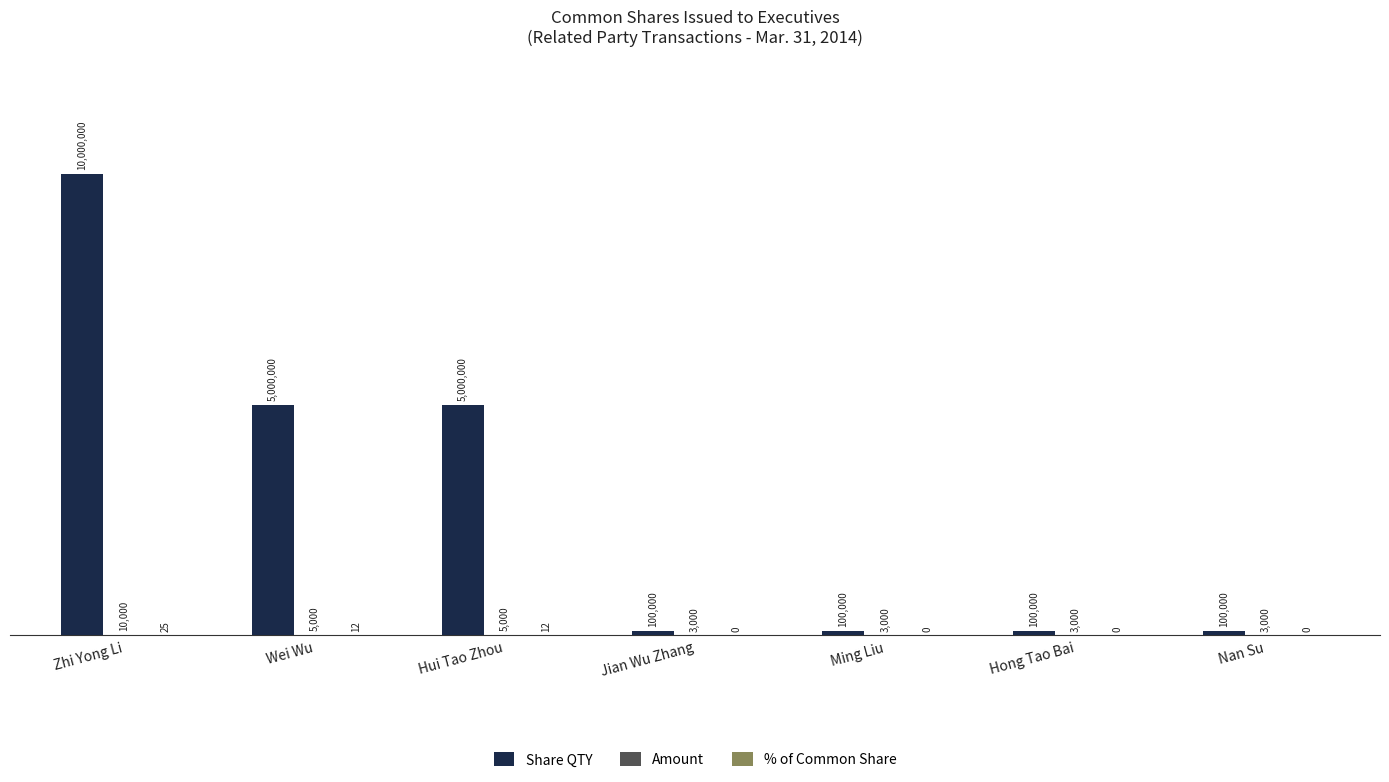

Does the chart contain stacked bars?

No